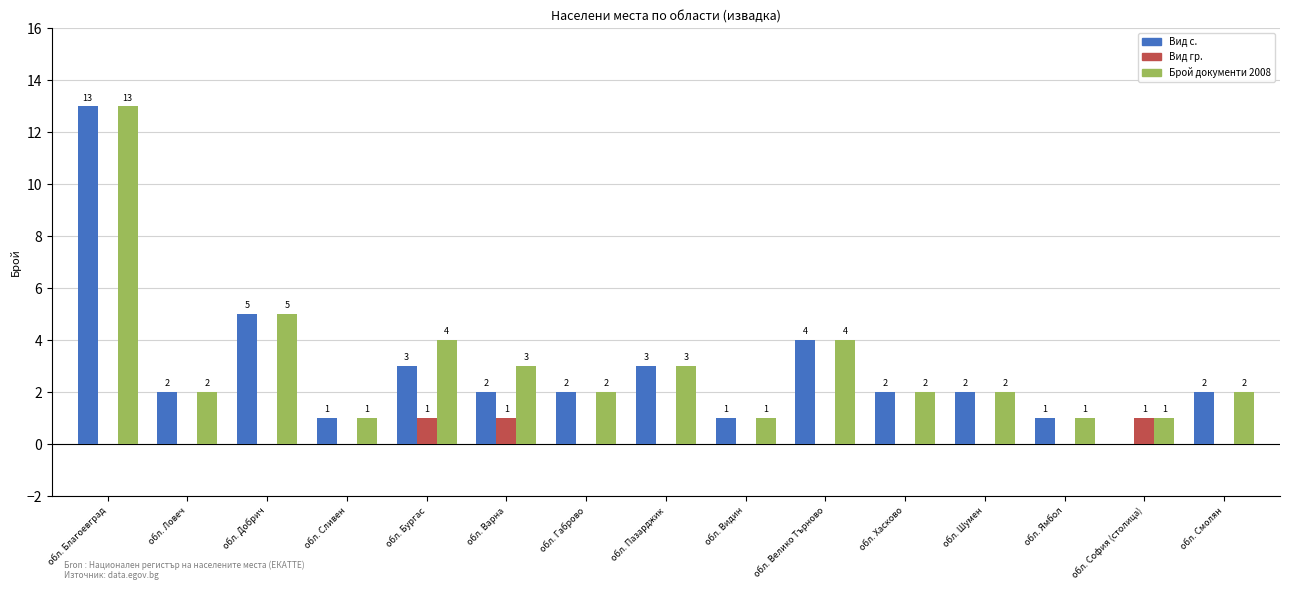

At which label does Брой документи 2008 first exceed 2?

обл. Благоевград